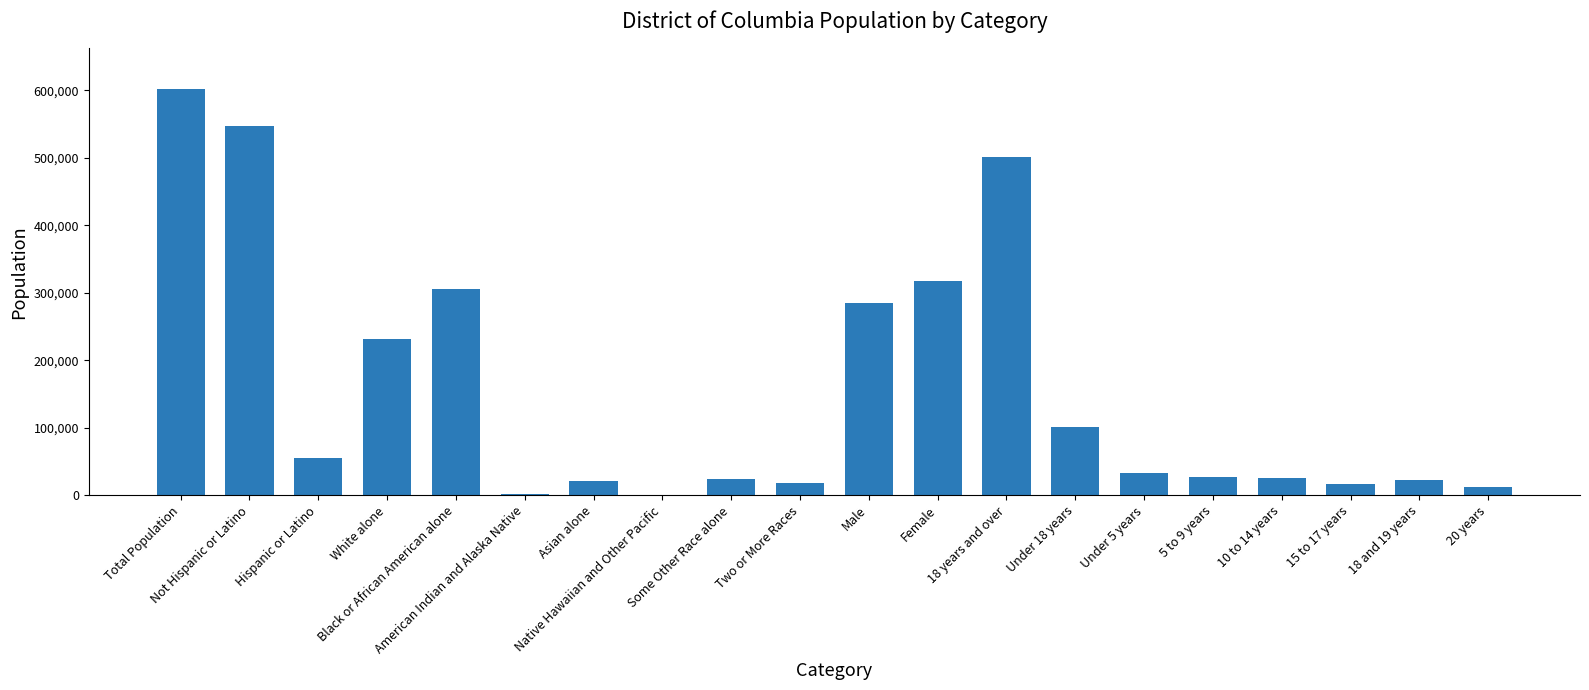

The value at Hispanic or Latino is 17685. True or false?

False